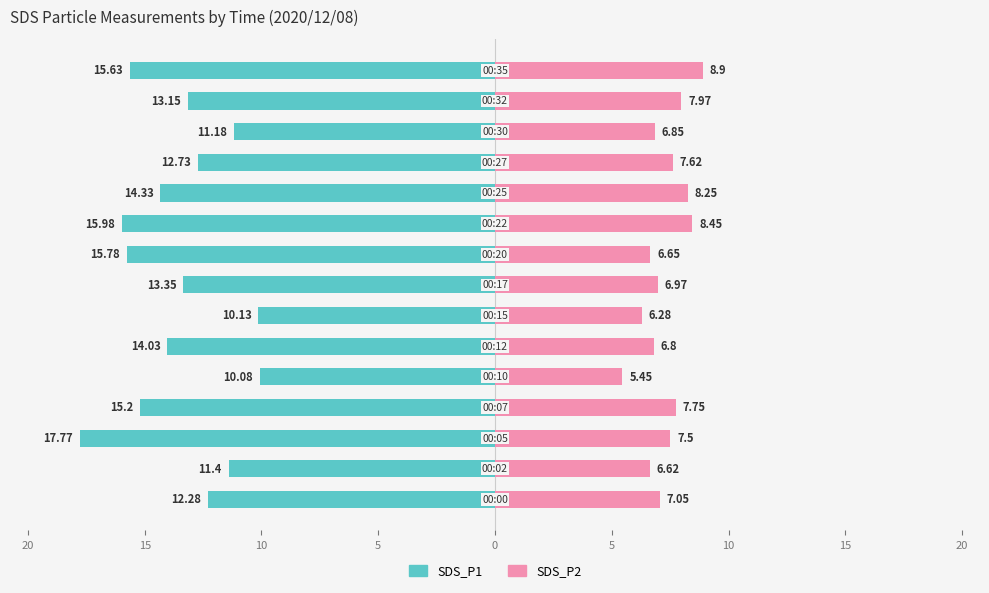

How many data points in SDS_P2 are less than 7?

7